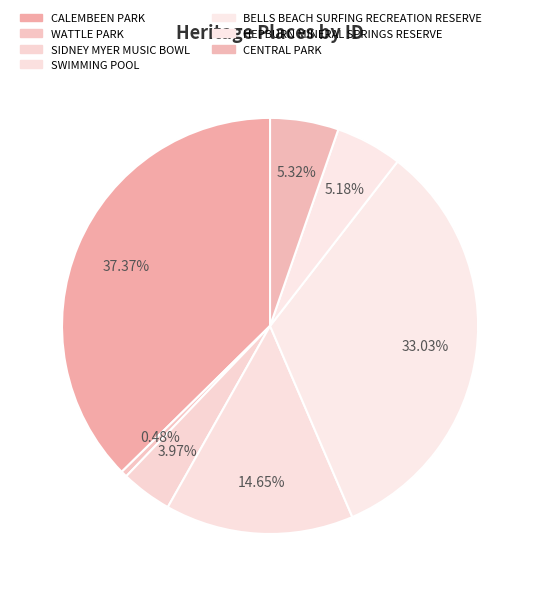

What is the largest slice in the pie chart?

CALEMBEEN PARK